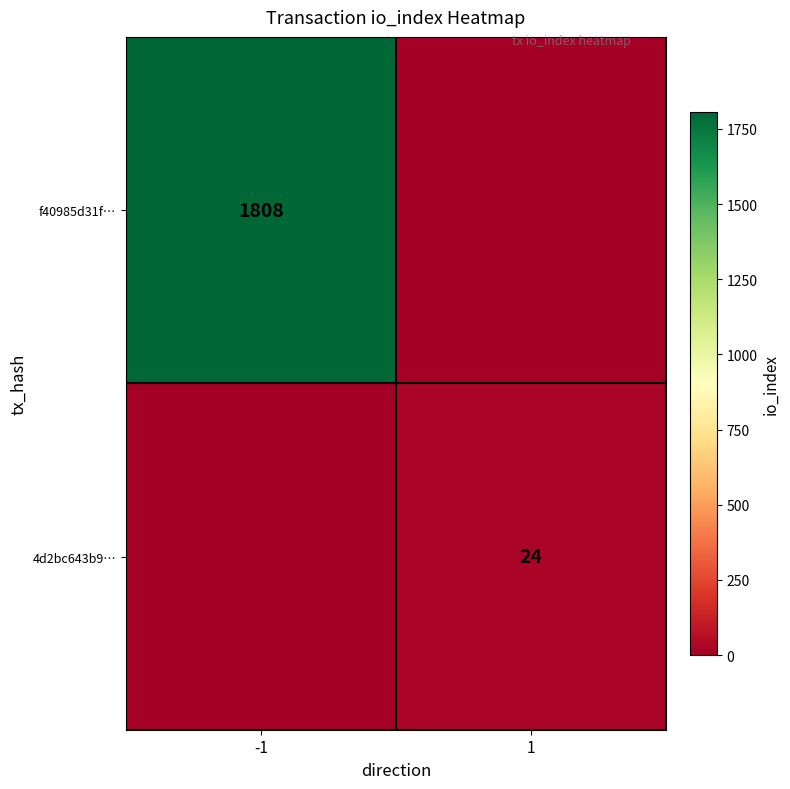

Is the value of f40985d31f… at -1 greater than the value of 4d2bc643b9… at 1?

Yes